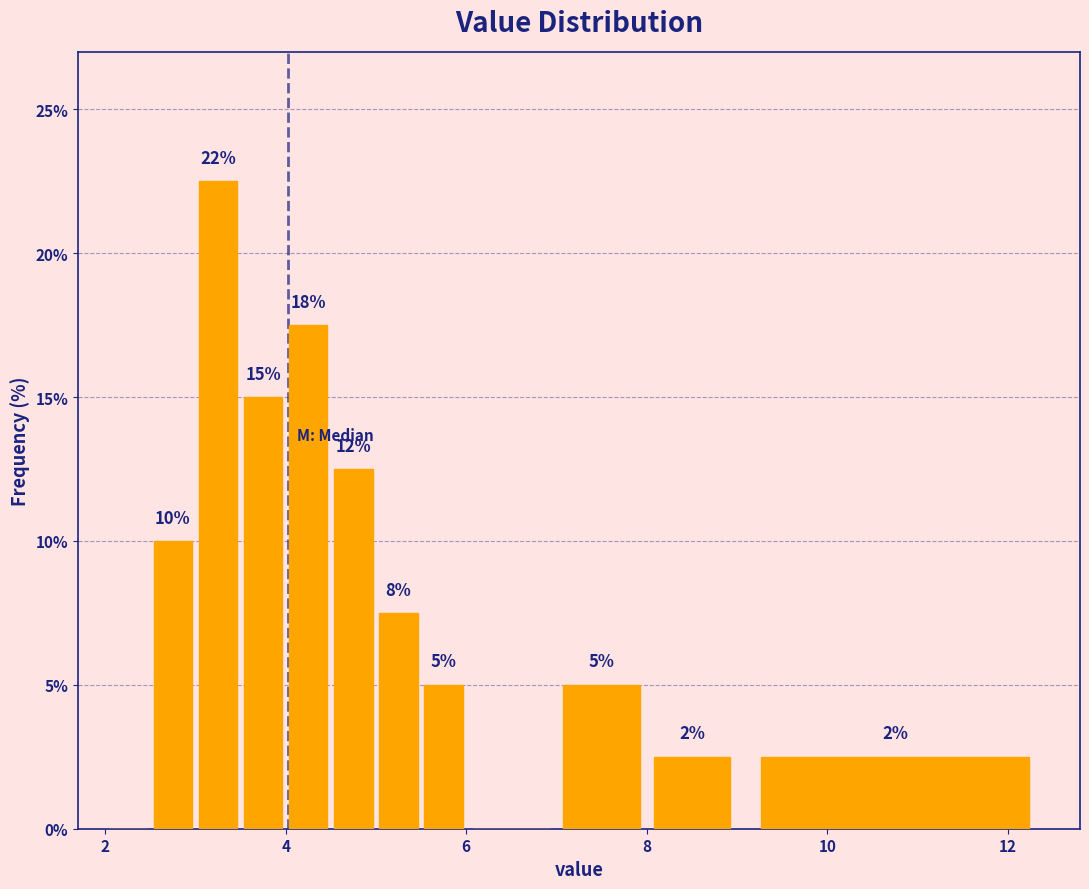

Read against the x-axis, roughly where is the centre of the tallest bar?

3.2